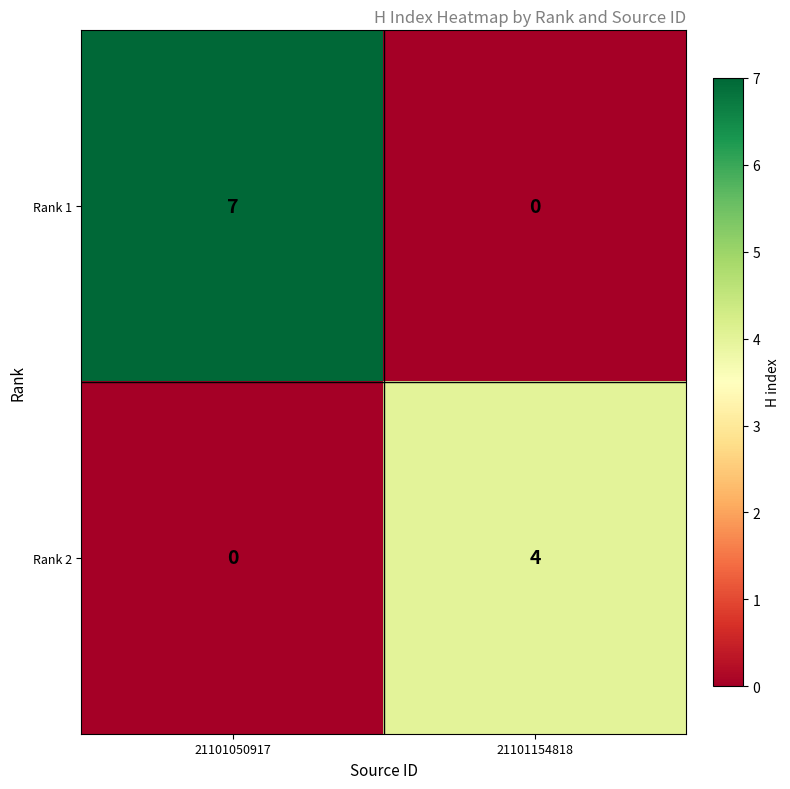

List the series in order of their overall mean, highest first.

Rank 1, Rank 2